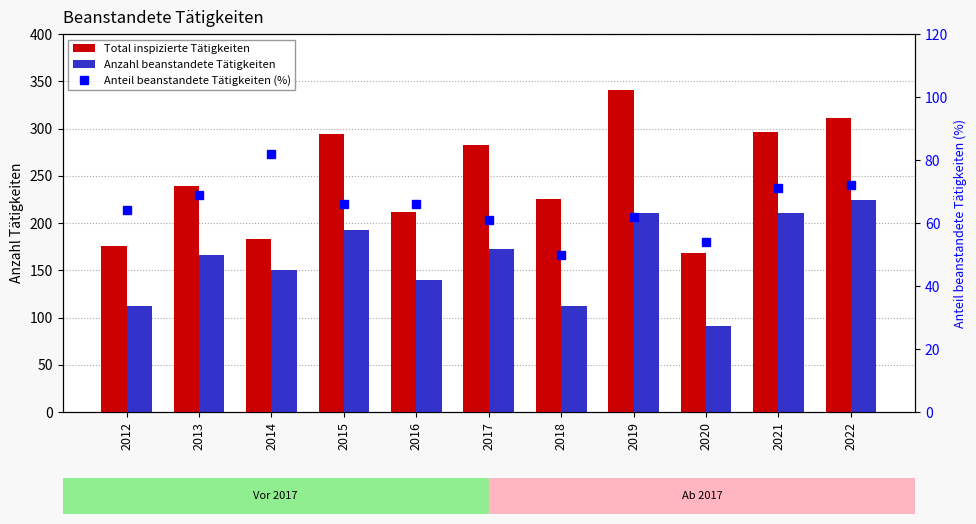

Rank the series by their average value, from highest to lowest.

Total inspizierte Tätigkeiten, Anzahl beanstandete Tätigkeiten, Anteil beanstandete Tätigkeiten (%)